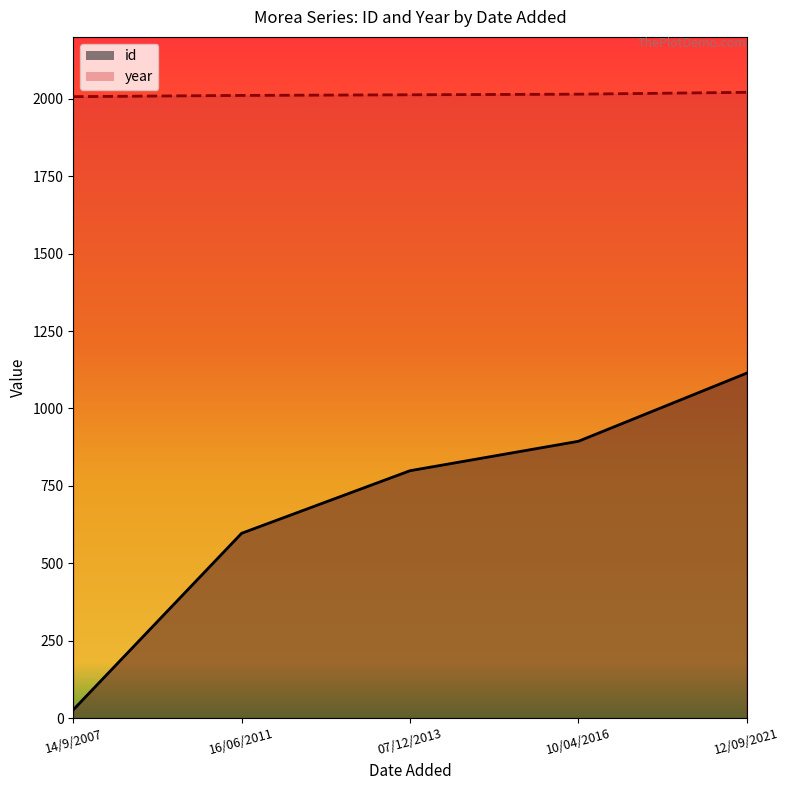

What is the difference between the maximum and minimum values in the year_line series?

14